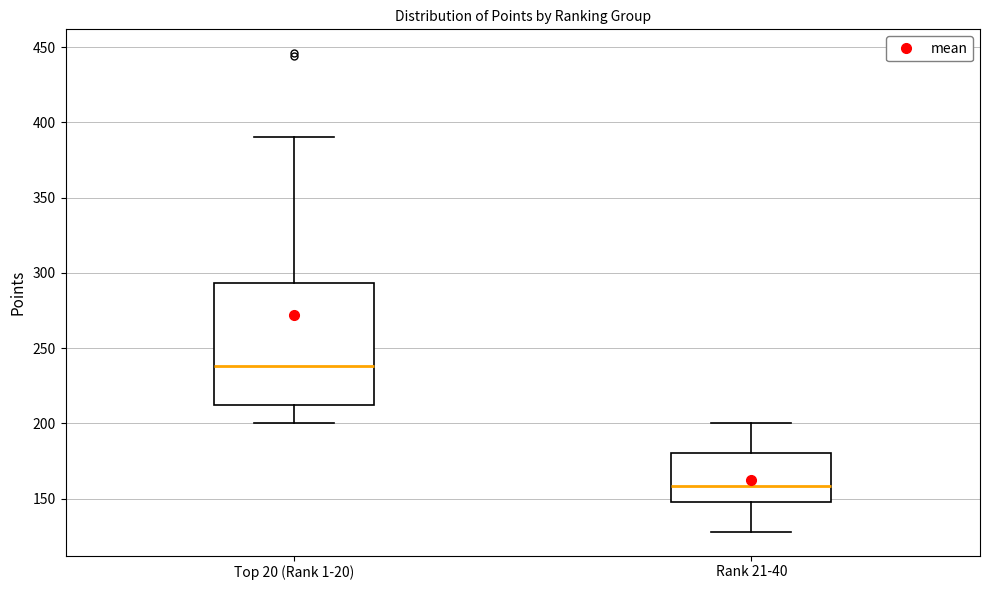

Where does the lower whisker of the box for Rank 21-40 end on the y-axis? The values are not printed on the chart, so give them approximately, as read against the axis.

130